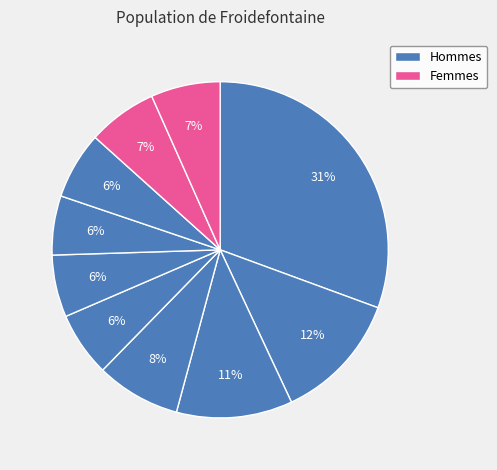

How many segments does this pie chart have?

10